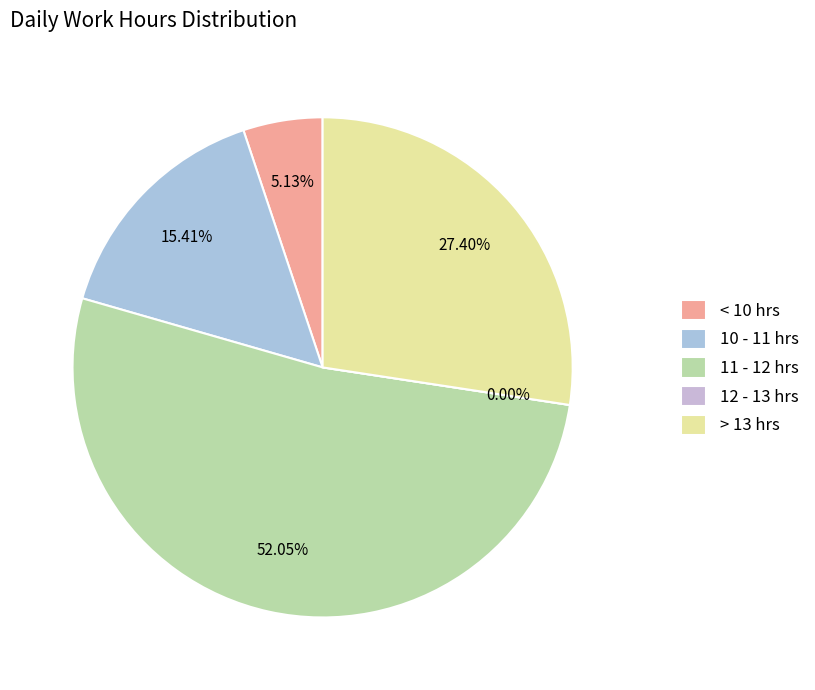

Does Day 6 account for over 50% of the chart?

No